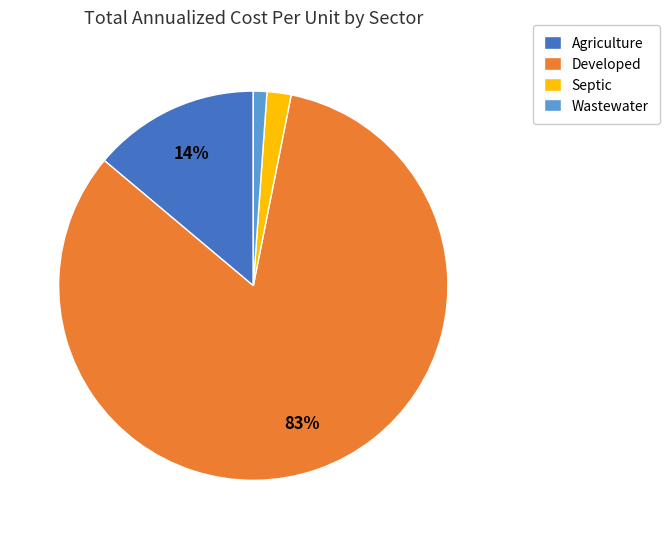

The Developed slice represents 11% of the pie. True or false?

False